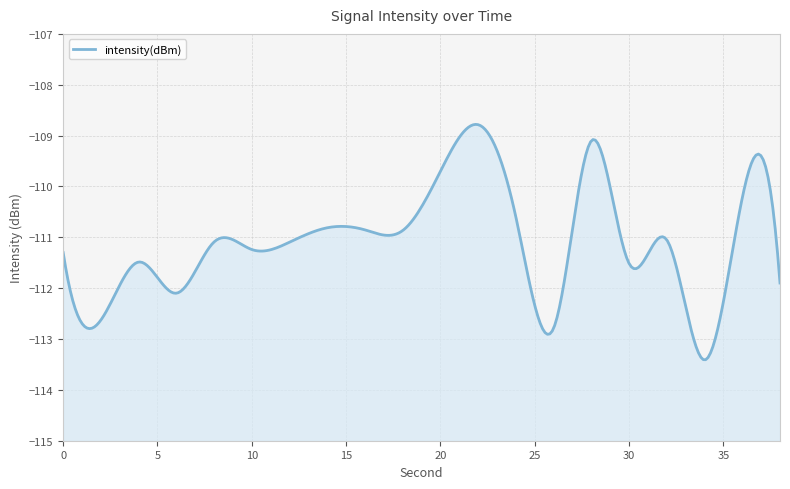

The value at 10 is -111.2. True or false?

True